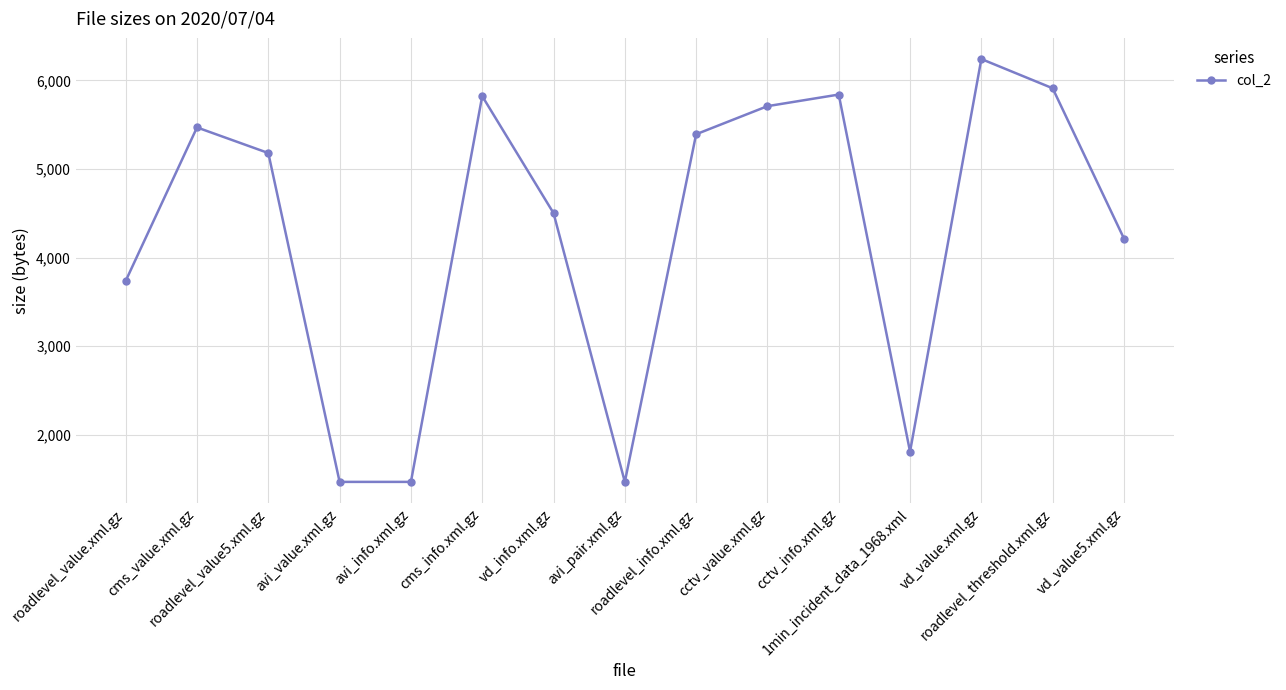

How many interior local peaks (higher than both neighbors) does the data have?

4